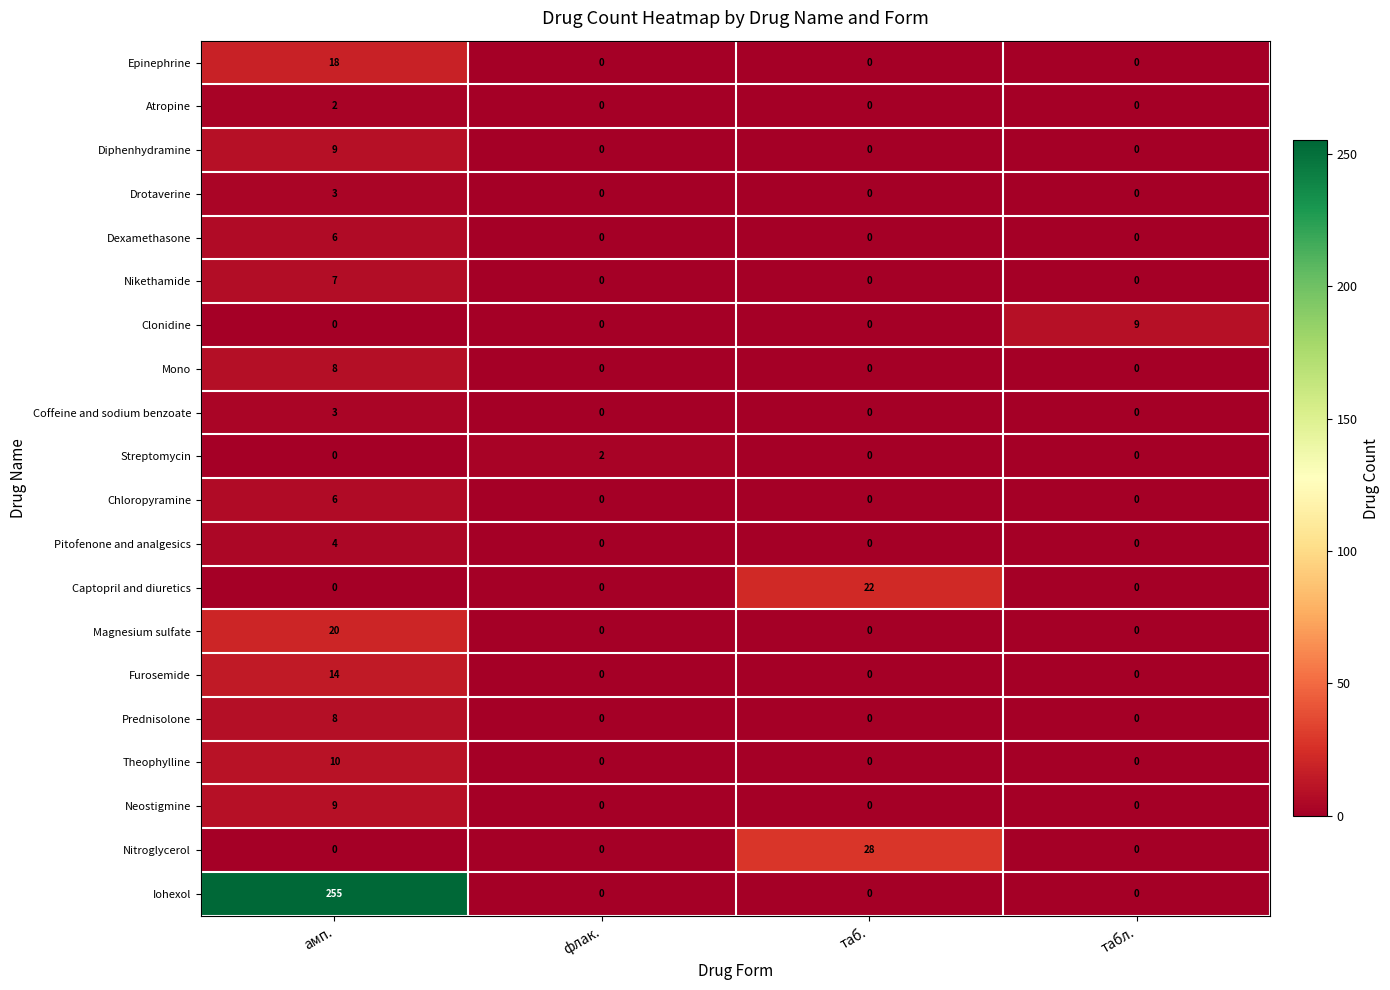

At which label does Nikethamide reach its peak?

амп.